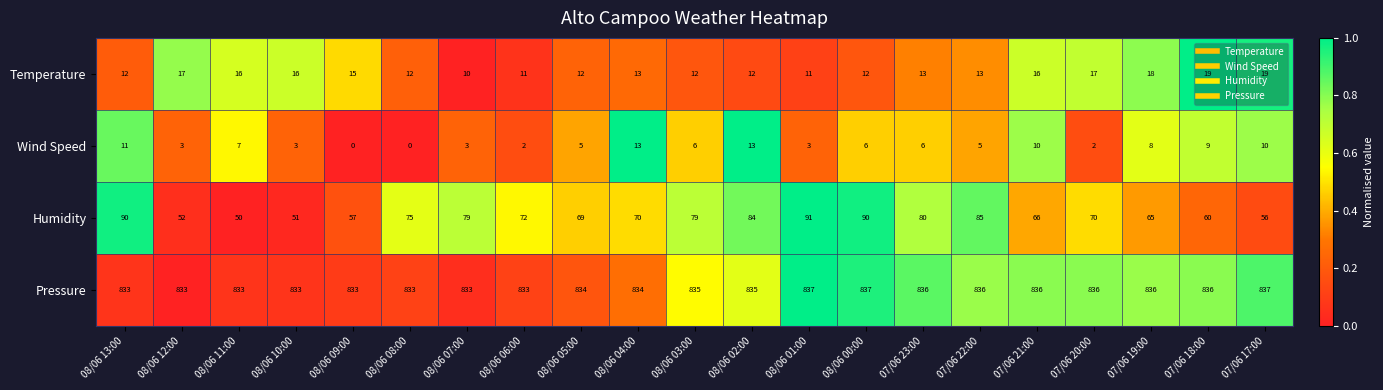

What is the lowest value of the Temperature series?

10